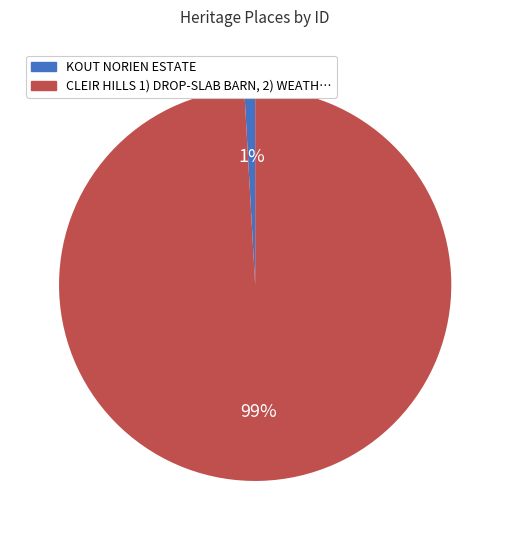

Is it true that CLEIR HILLS 1) DROP-SLAB BARN, 2) WEATH… is 89% of the pie?

False